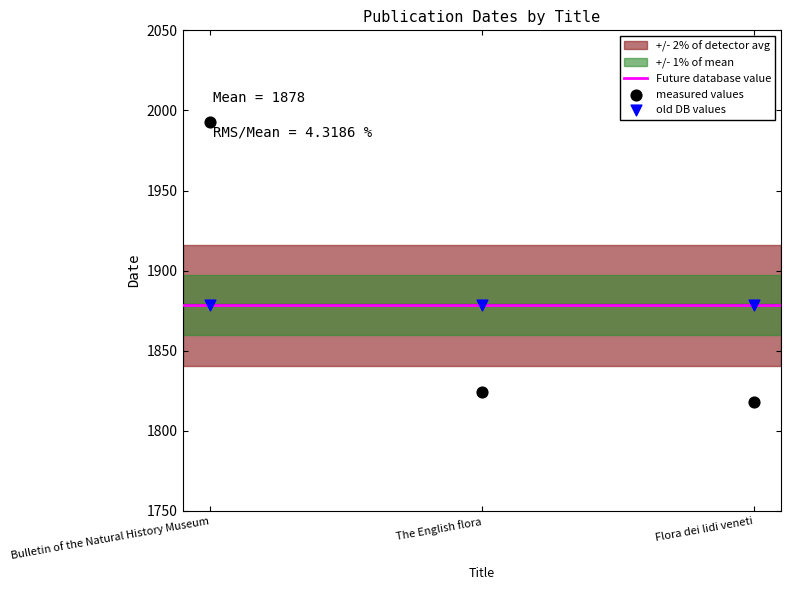

Which series contains the highest Y value?

measured values